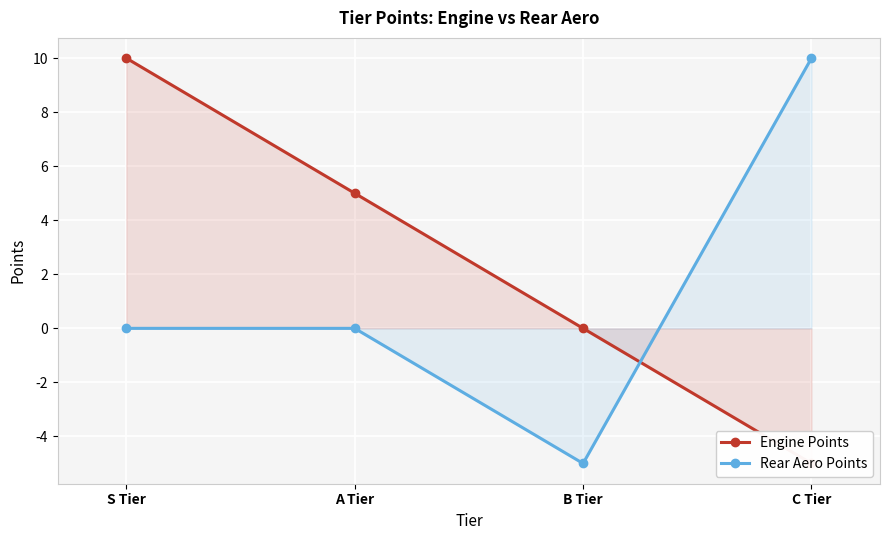

What is the total value across all series at A Tier?

5